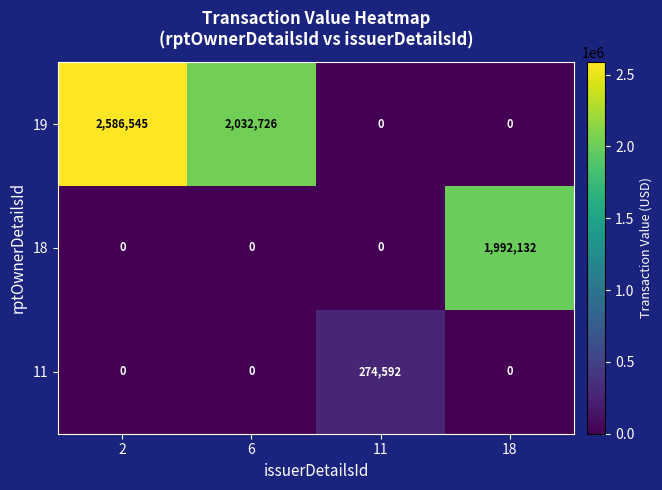

What is the greatest value displayed?

2586545